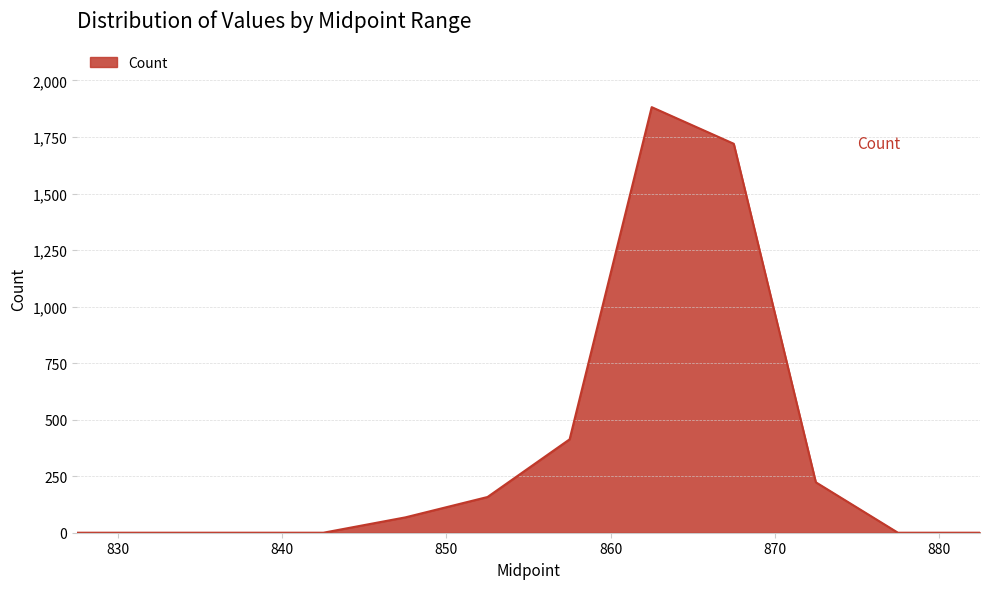

What is the difference between the maximum and minimum values?

1882